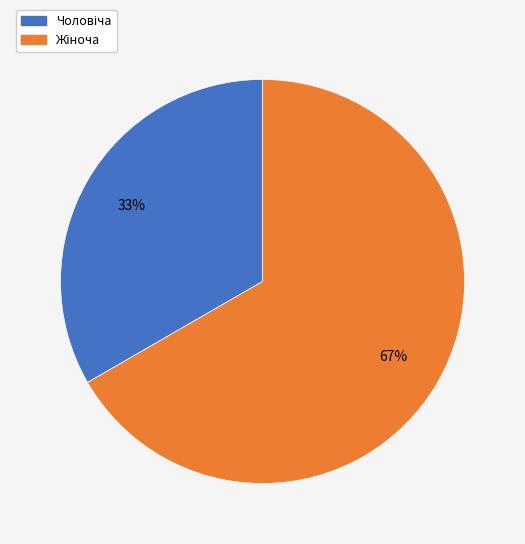

Count the number of slices in the pie.

2